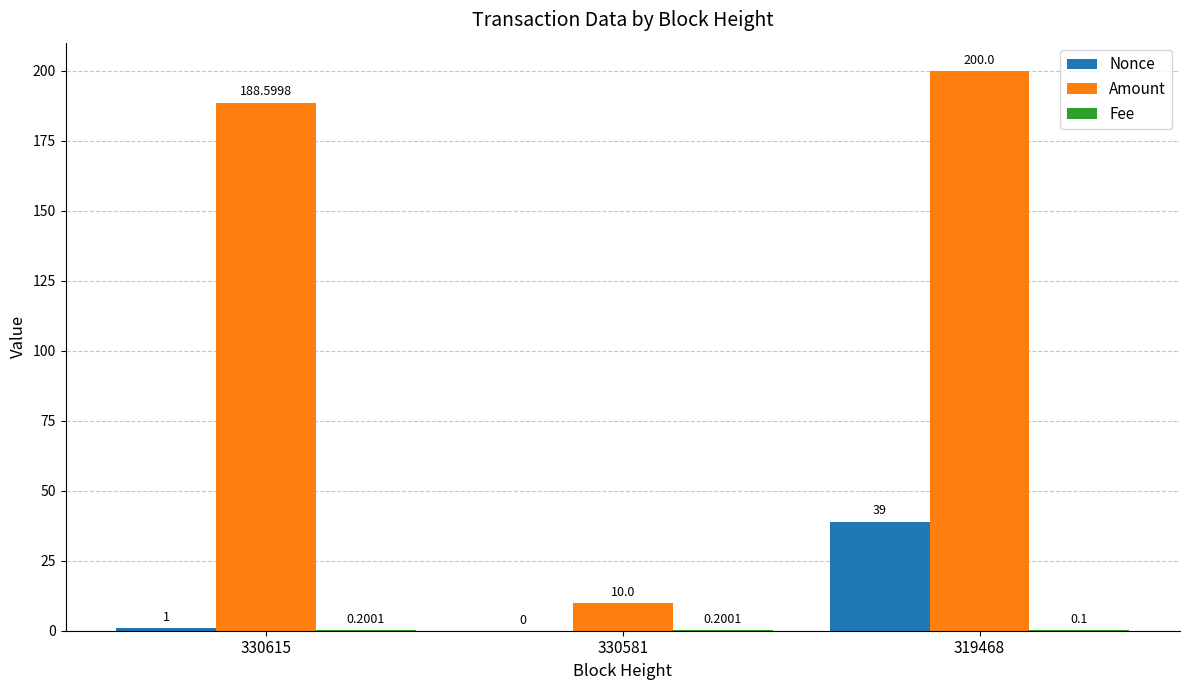

What is the sum of the Nonce values at 319468 and 330581?

39.0